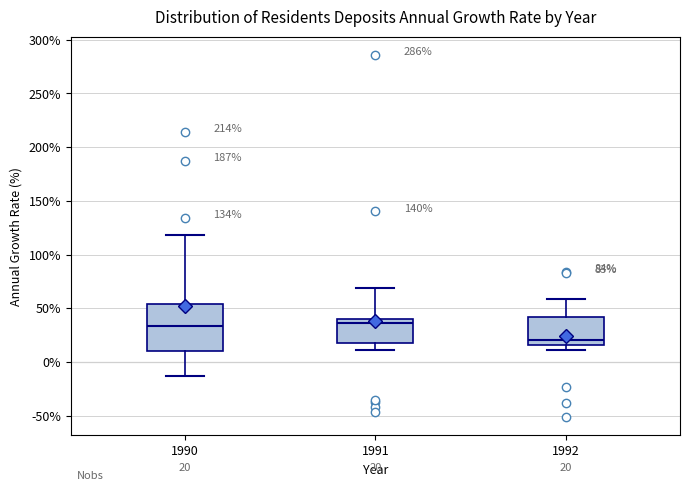

Comparing the boxes themselves (not the whiskers), which one is the tallest?

1990